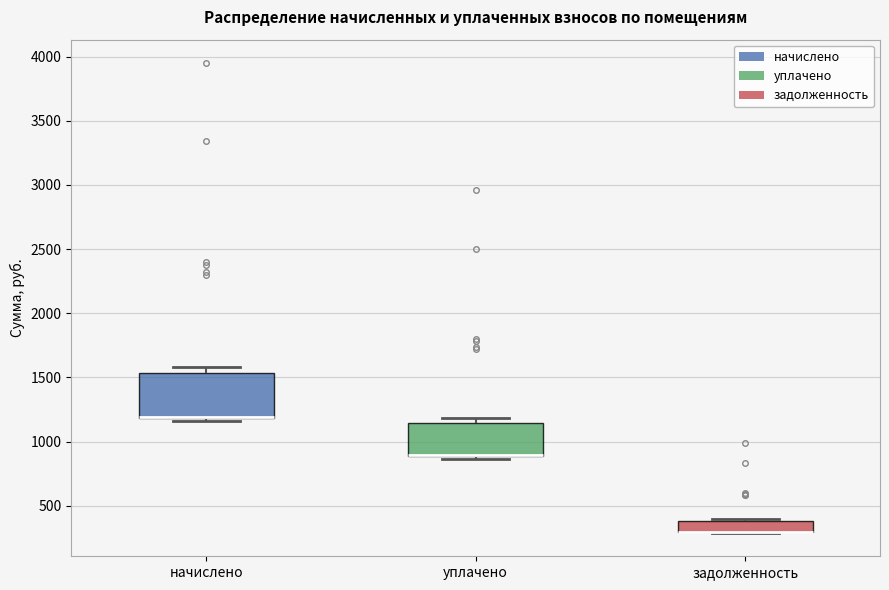

Which box is the tallest, from its lower edge to its upper edge?

начислено